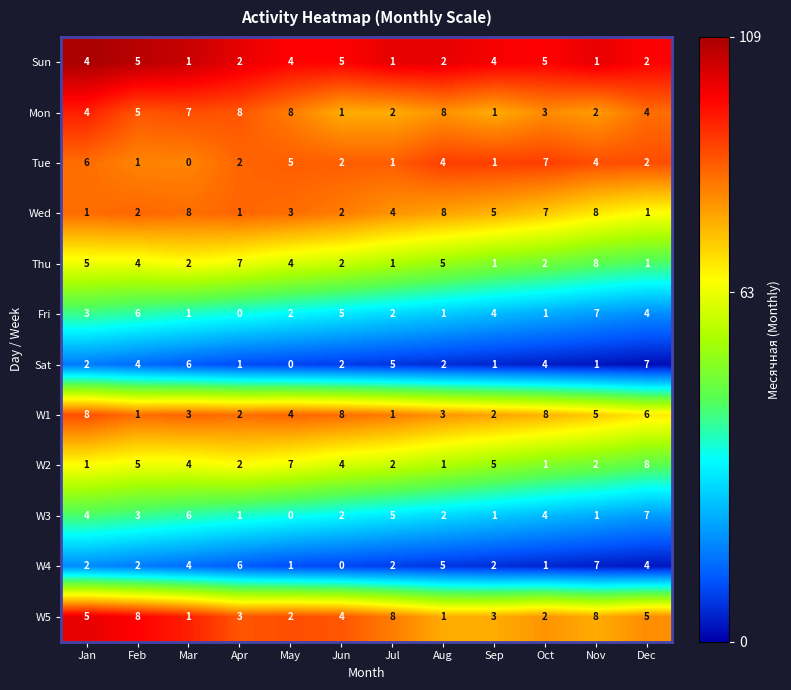

What is the difference between the second highest and minimum values in the W4 series?

6